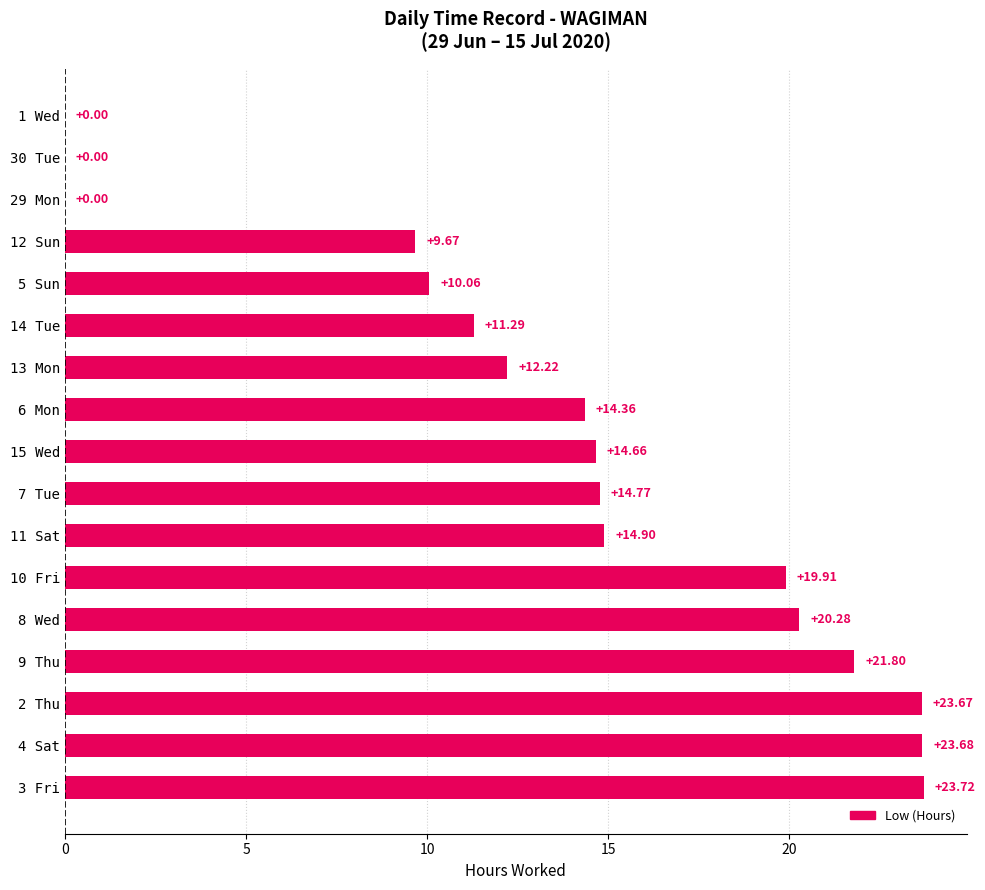

What is the sum of the values at 6 Mon and 11 Sat?

29.3